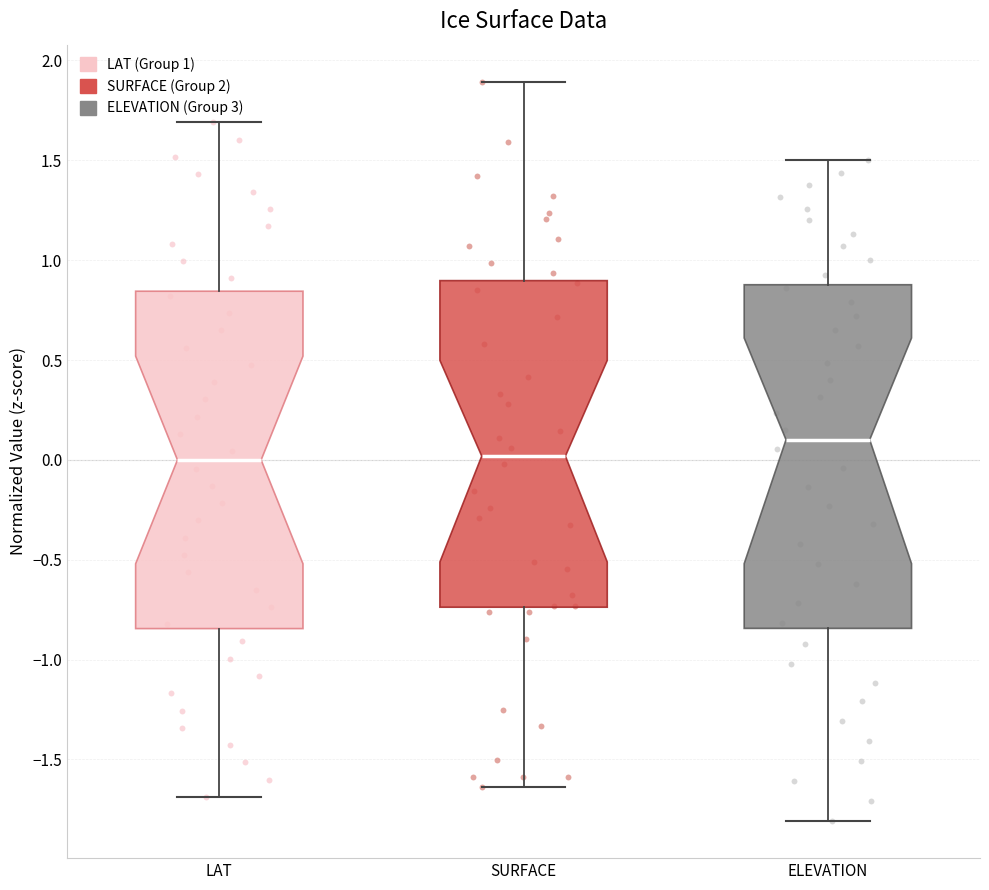

Reading left to right, read every box against the y-axis: the position of its median line, the range the box covers, and the ends of its whiskers. The values are not printed on the chart, so give them approximately, as read against the axis.

LAT: median 0.00, box -0.85 to 0.85, whiskers -1.70 to 1.70
SURFACE: median 0.00, box -0.75 to 0.90, whiskers -1.65 to 1.90
ELEVATION: median 0.10, box -0.85 to 0.90, whiskers -1.80 to 1.50